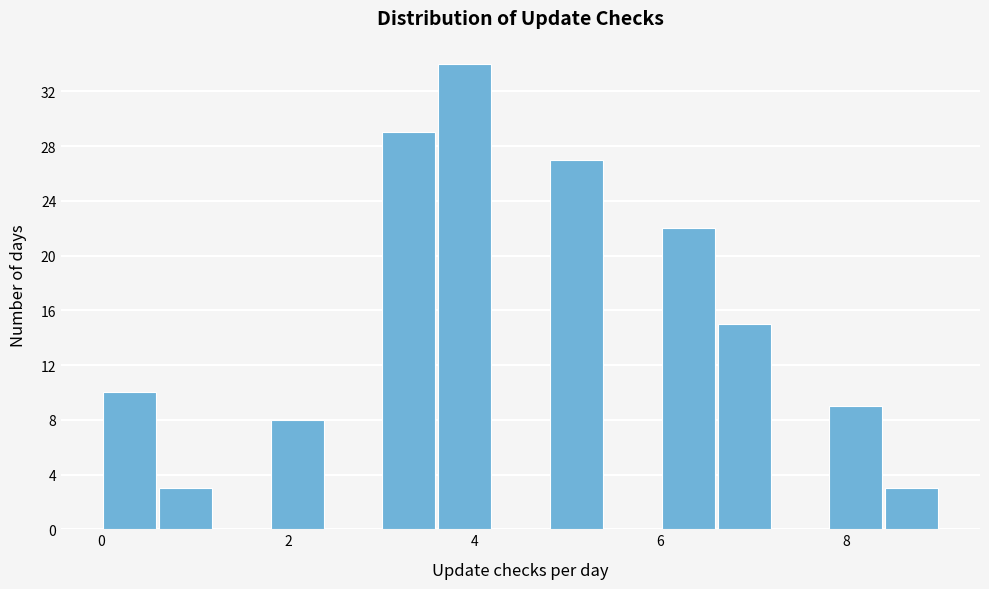

Read against the x-axis, roughly where is the centre of the tallest bar?

4.0